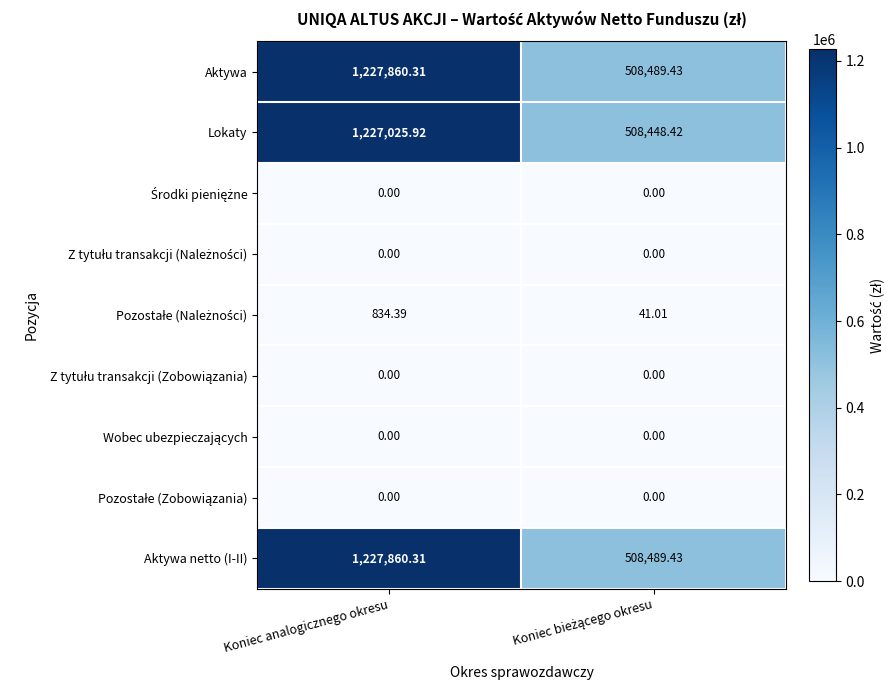

At which category is the sum across all series the highest?

Koniec analogicznego okresu